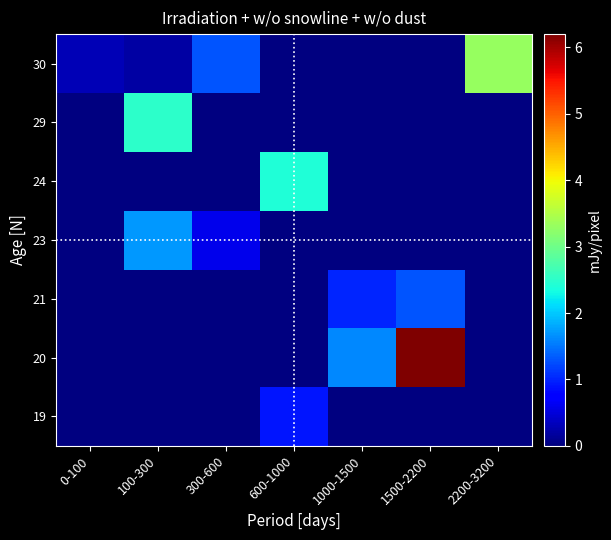

Count the number of categories in the chart.

7